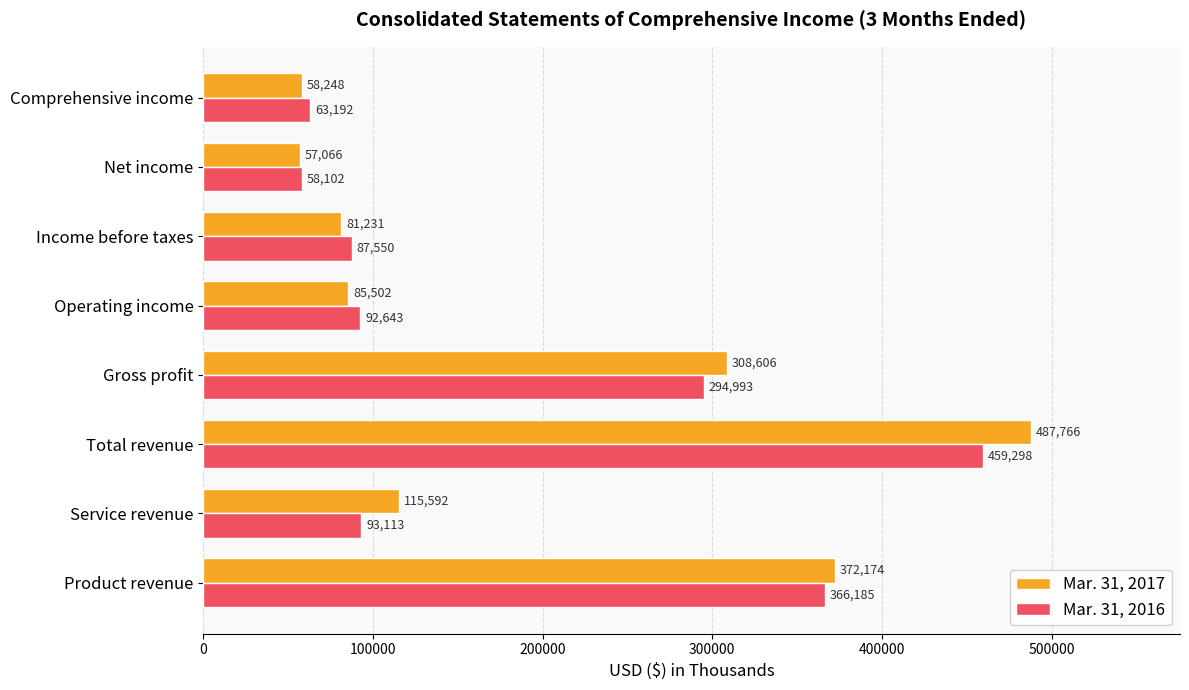

Is the value of Mar. 31, 2016 at Comprehensive income greater than the value of Mar. 31, 2017 at Net income?

Yes